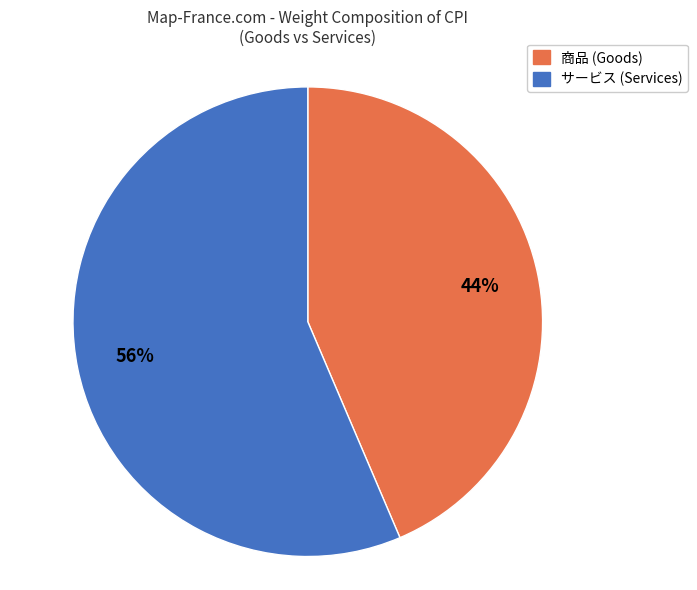

Approximately how many times larger is the value at サービス compared to 商品?

1.3